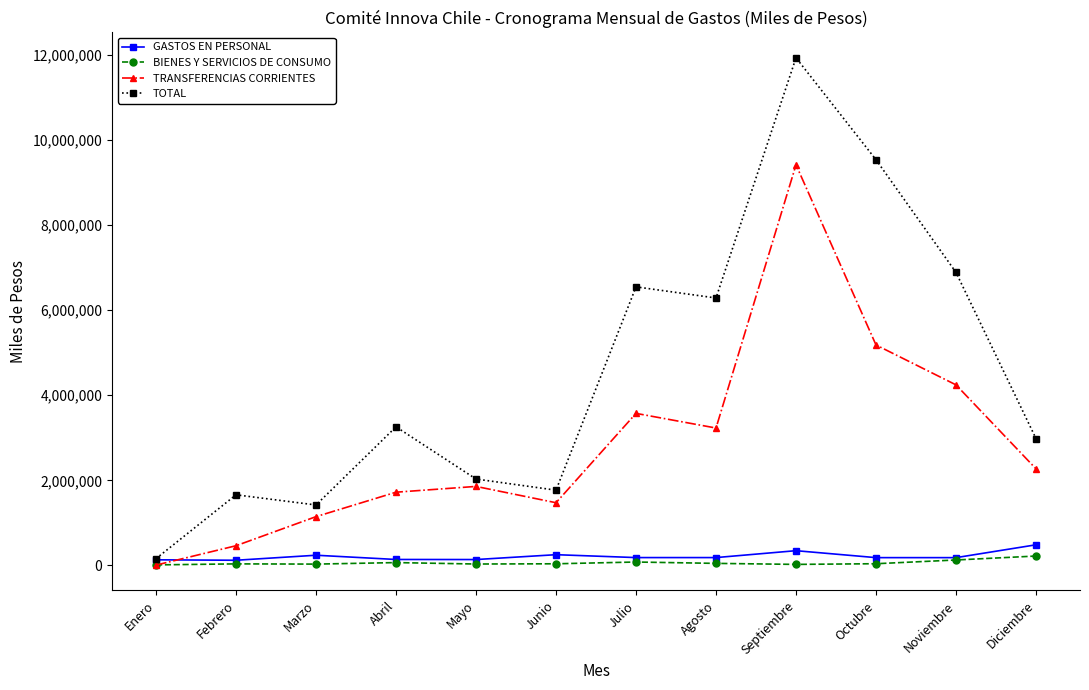

Rank the categories by TOTAL value from lowest to highest.

Enero, Marzo, Febrero, Junio, Mayo, Diciembre, Abril, Agosto, Julio, Noviembre, Octubre, Septiembre